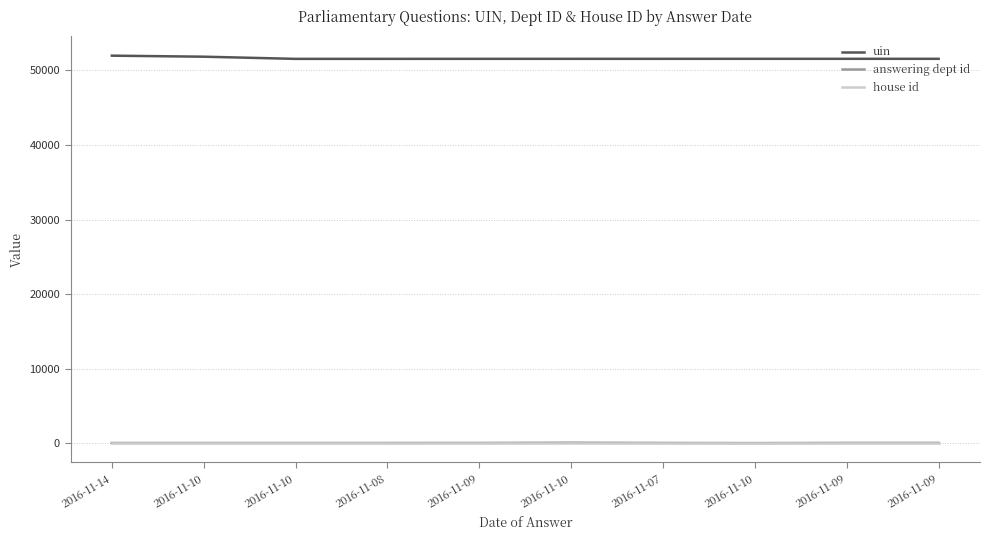

What are all the series names shown in the legend?

uin, answering dept id, house id